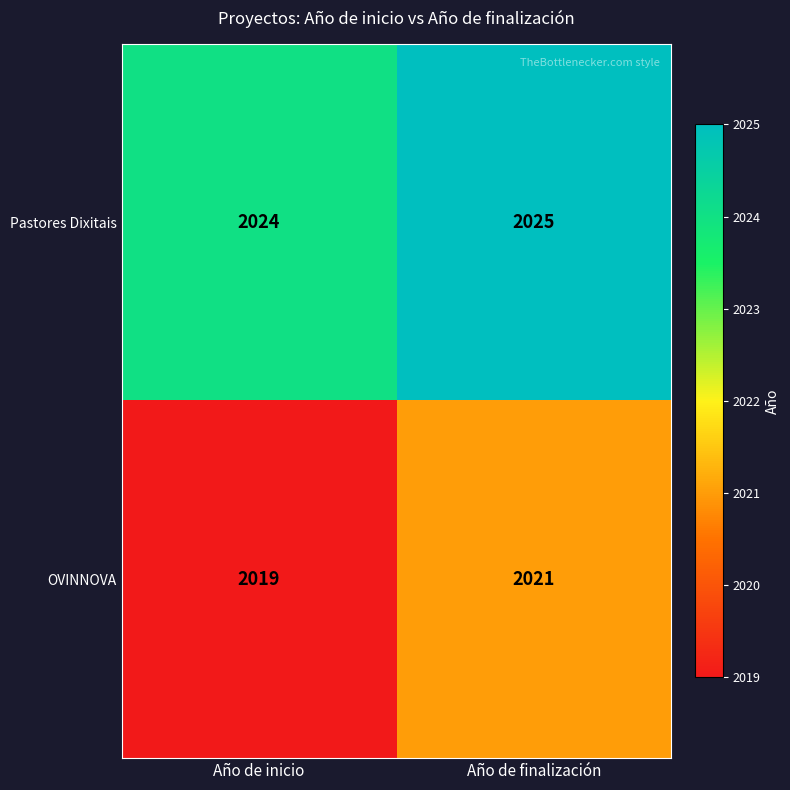

What is the greatest value displayed?

2025